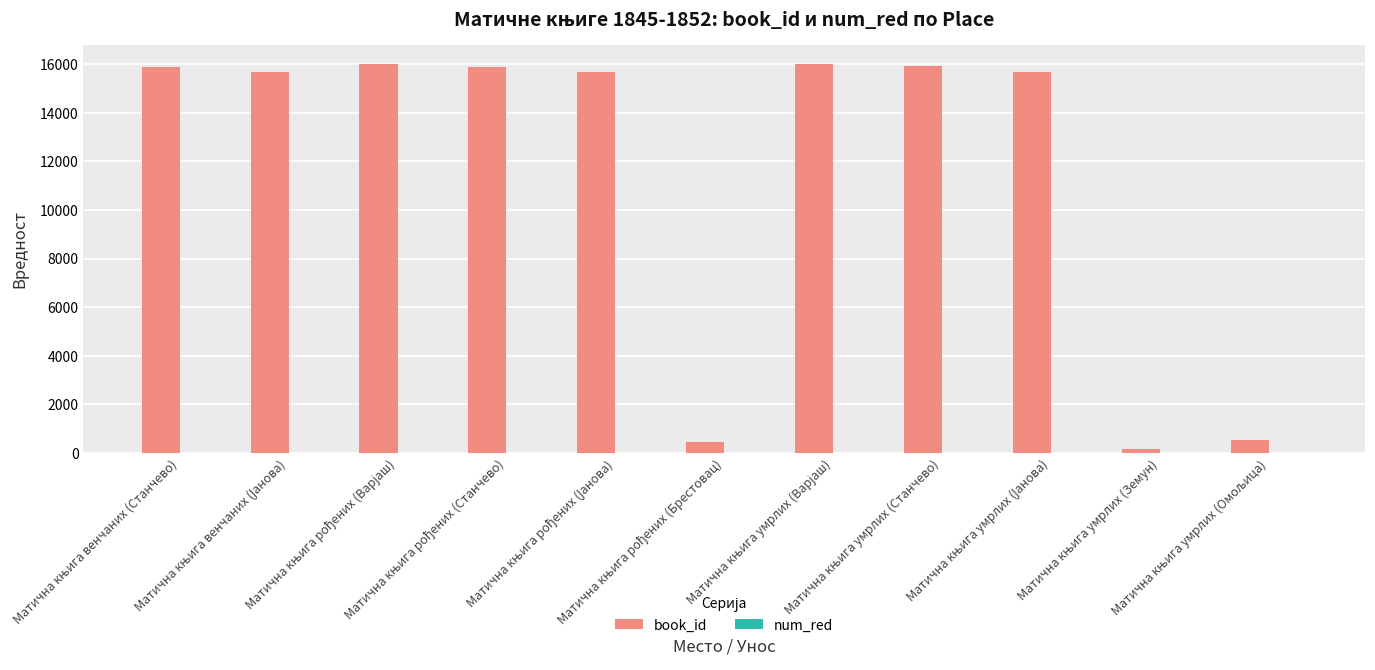

Which series has the largest total across all categories?

book_id